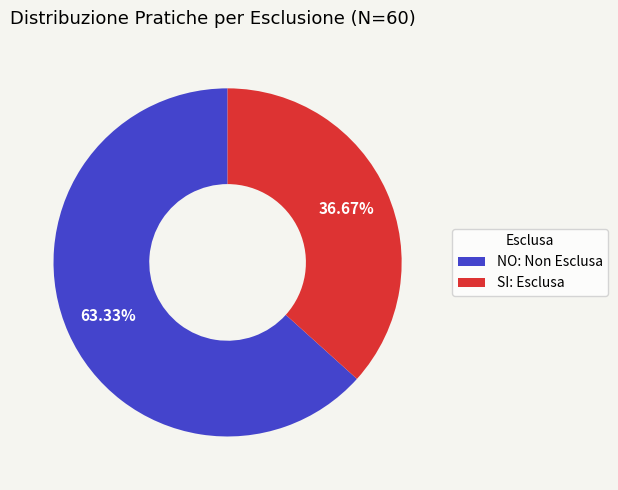

Which slice is the largest?

NO